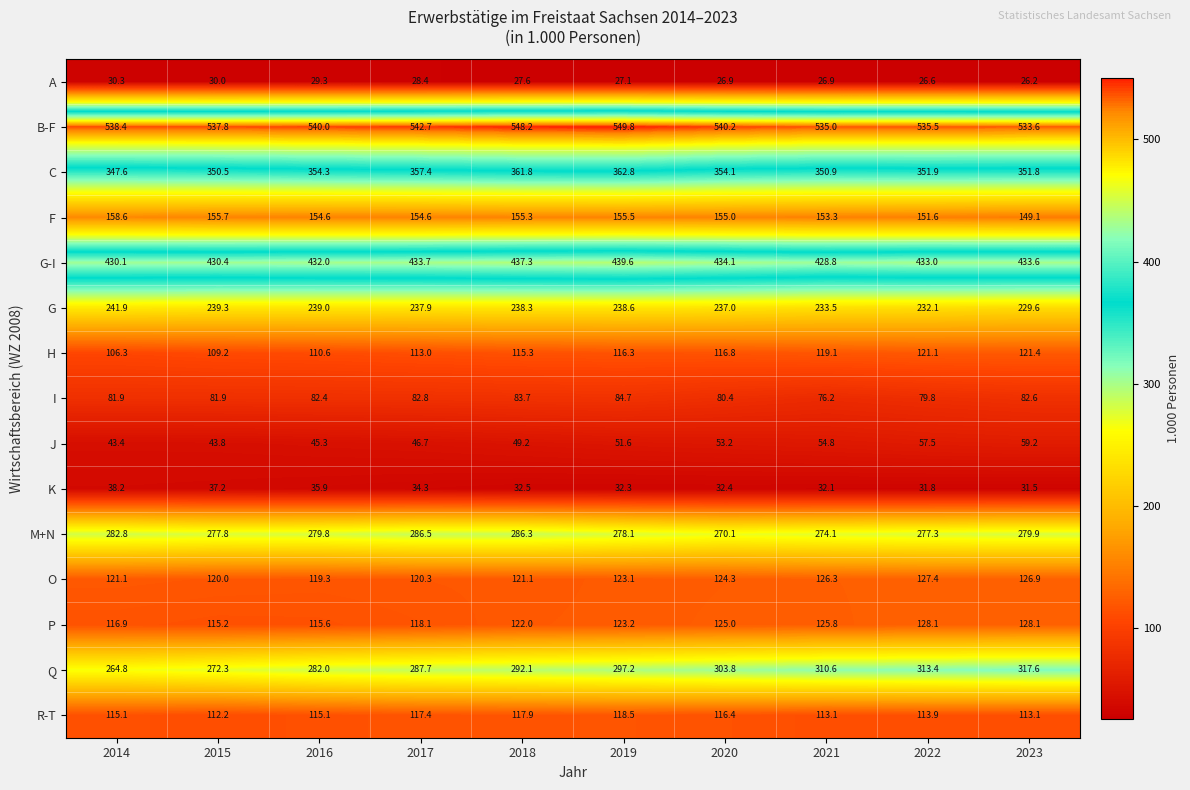

What is the total value across all series at 2021?

2960.5